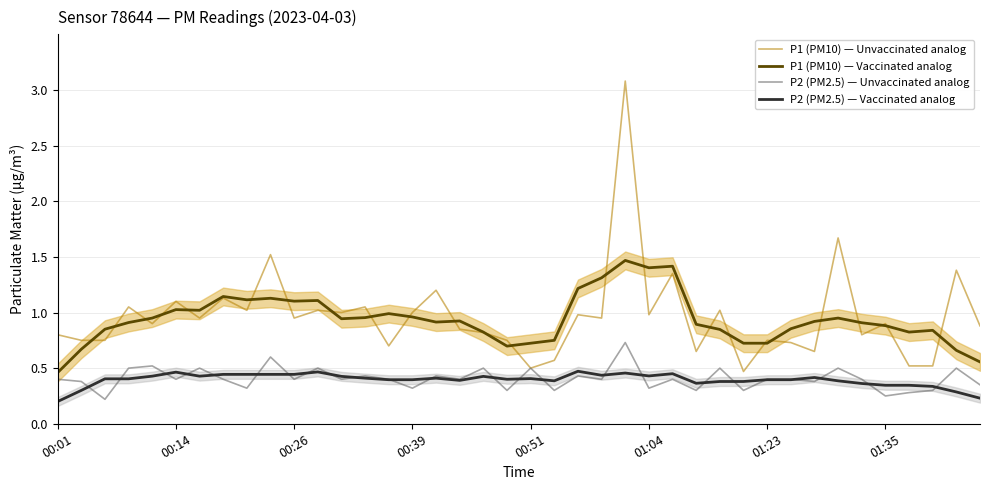

True or false: P2 (PM2.5) — Vaccinated analog and P1 (PM10) — Vaccinated analog intersect in this chart.

False